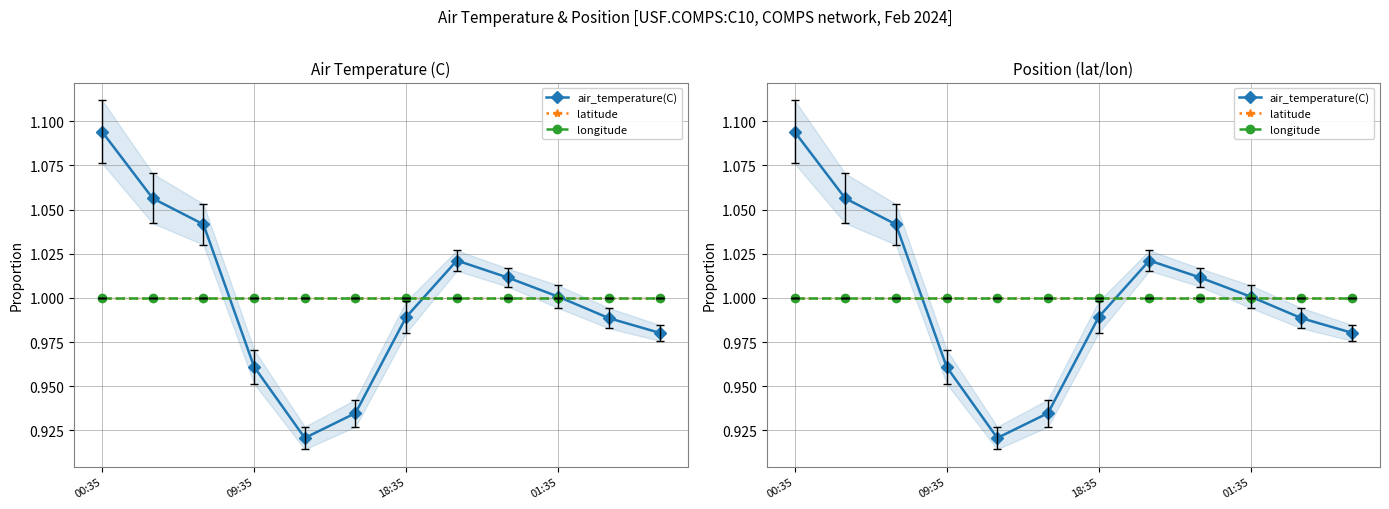

How many categories are shown in the chart?

12